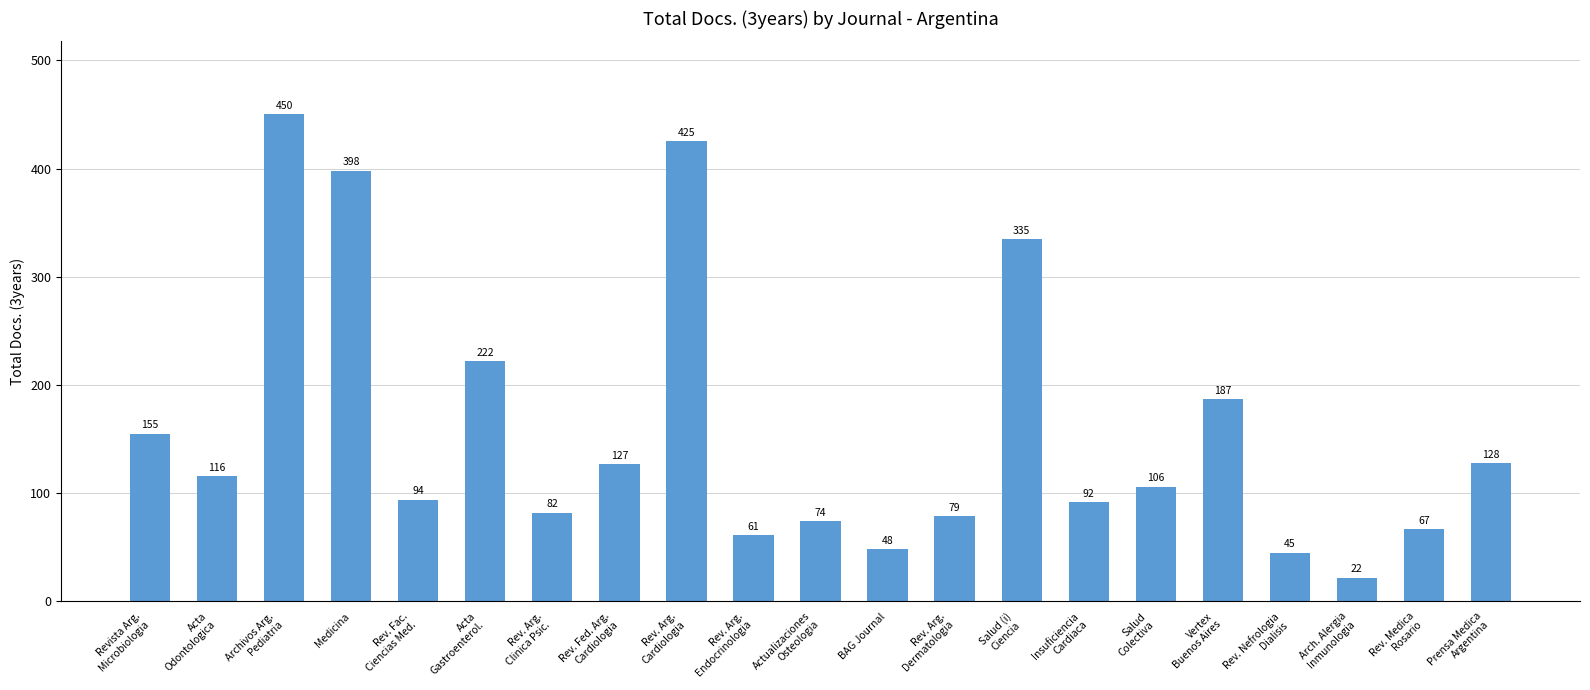

List the labels in order of value, largest first.

Archivos Arg.
Pediatria, Rev. Arg.
Cardiologia, Medicina, Salud (i)
Ciencia, Acta
Gastroenterol., Vertex
Buenos Aires, Revista Arg.
Microbiologia, Prensa Medica
Argentina, Rev. Fed. Arg.
Cardiologia, Acta
Odontologica, Salud
Colectiva, Rev. Fac.
Ciencias Med., Insuficiencia
Cardiaca, Rev. Arg.
Clinica Psic., Rev. Arg.
Dermatologia, Actualizaciones
Osteologia, Rev. Medica
Rosario, Rev. Arg.
Endocrinologia, BAG Journal, Rev. Nefrologia
Dialisis, Arch. Alergia
Inmunologia